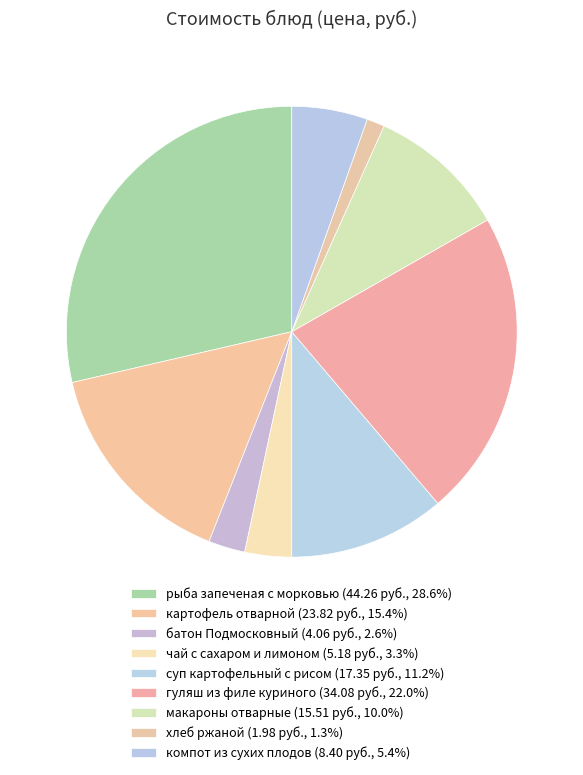

Rank the categories by value from highest to lowest.

рыба запеченая с морковью, гуляш из филе куриного, картофель отварной, суп картофельный с рисом, макароны отварные, компот из сухих плодов, чай с сахаром и лимоном, батон Подмосковный, хлеб ржаной